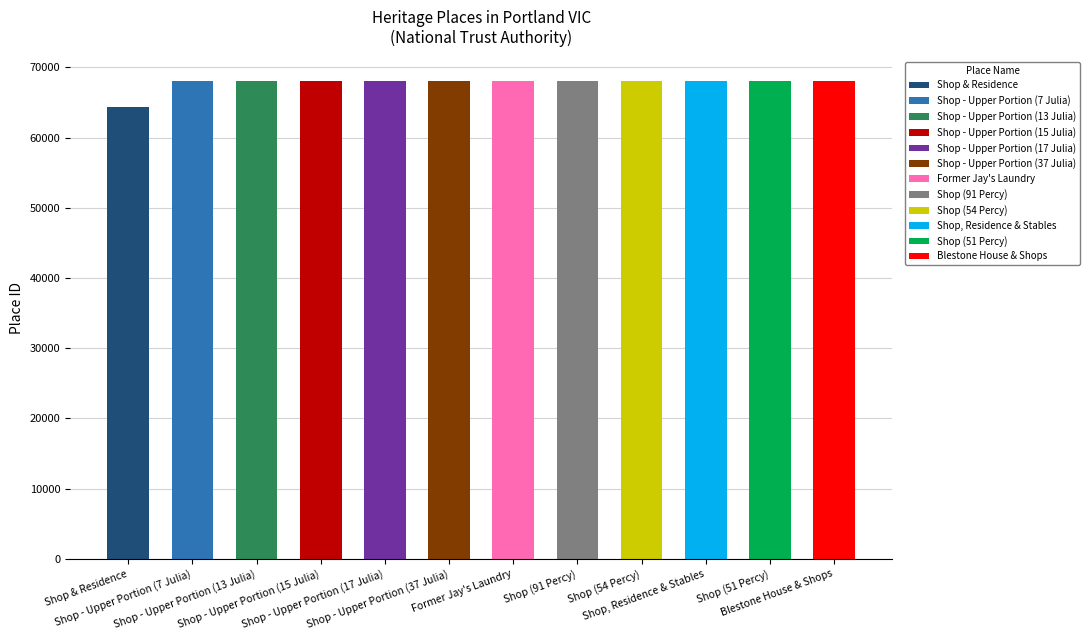

What is the value of the 5th bar from the left?

68083